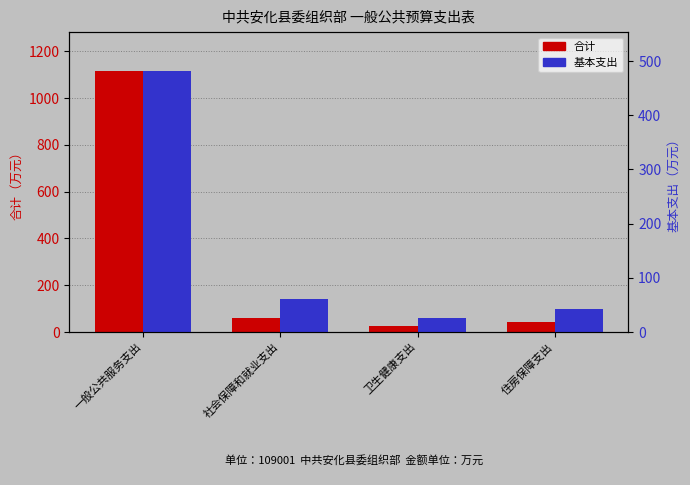

What is the label of the 3rd bar from the left?

卫生健康支出